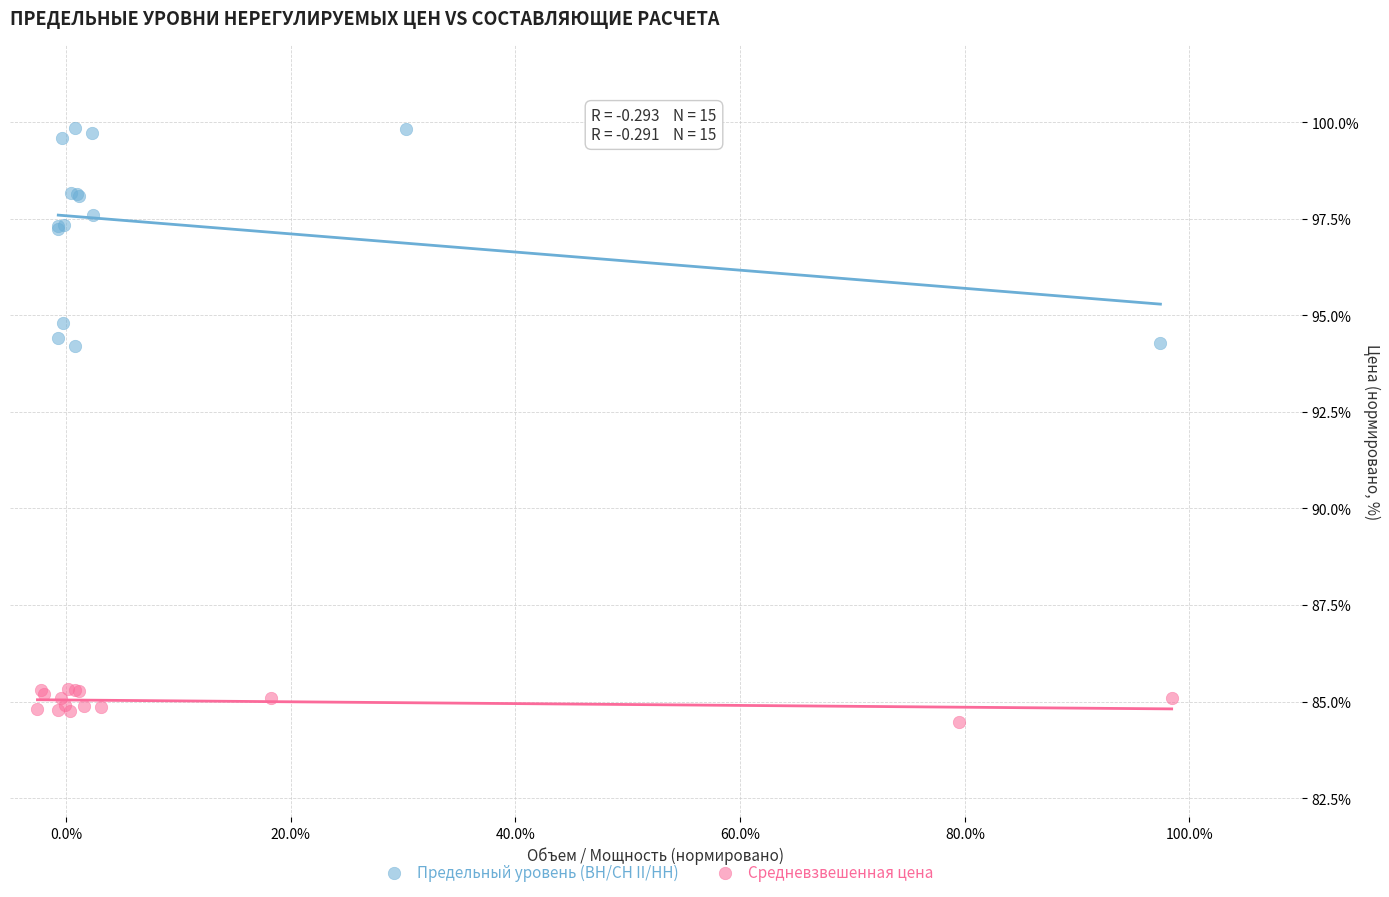

Which series contains the highest Y value?

Предельный уровень (ВН/СН II/НН)